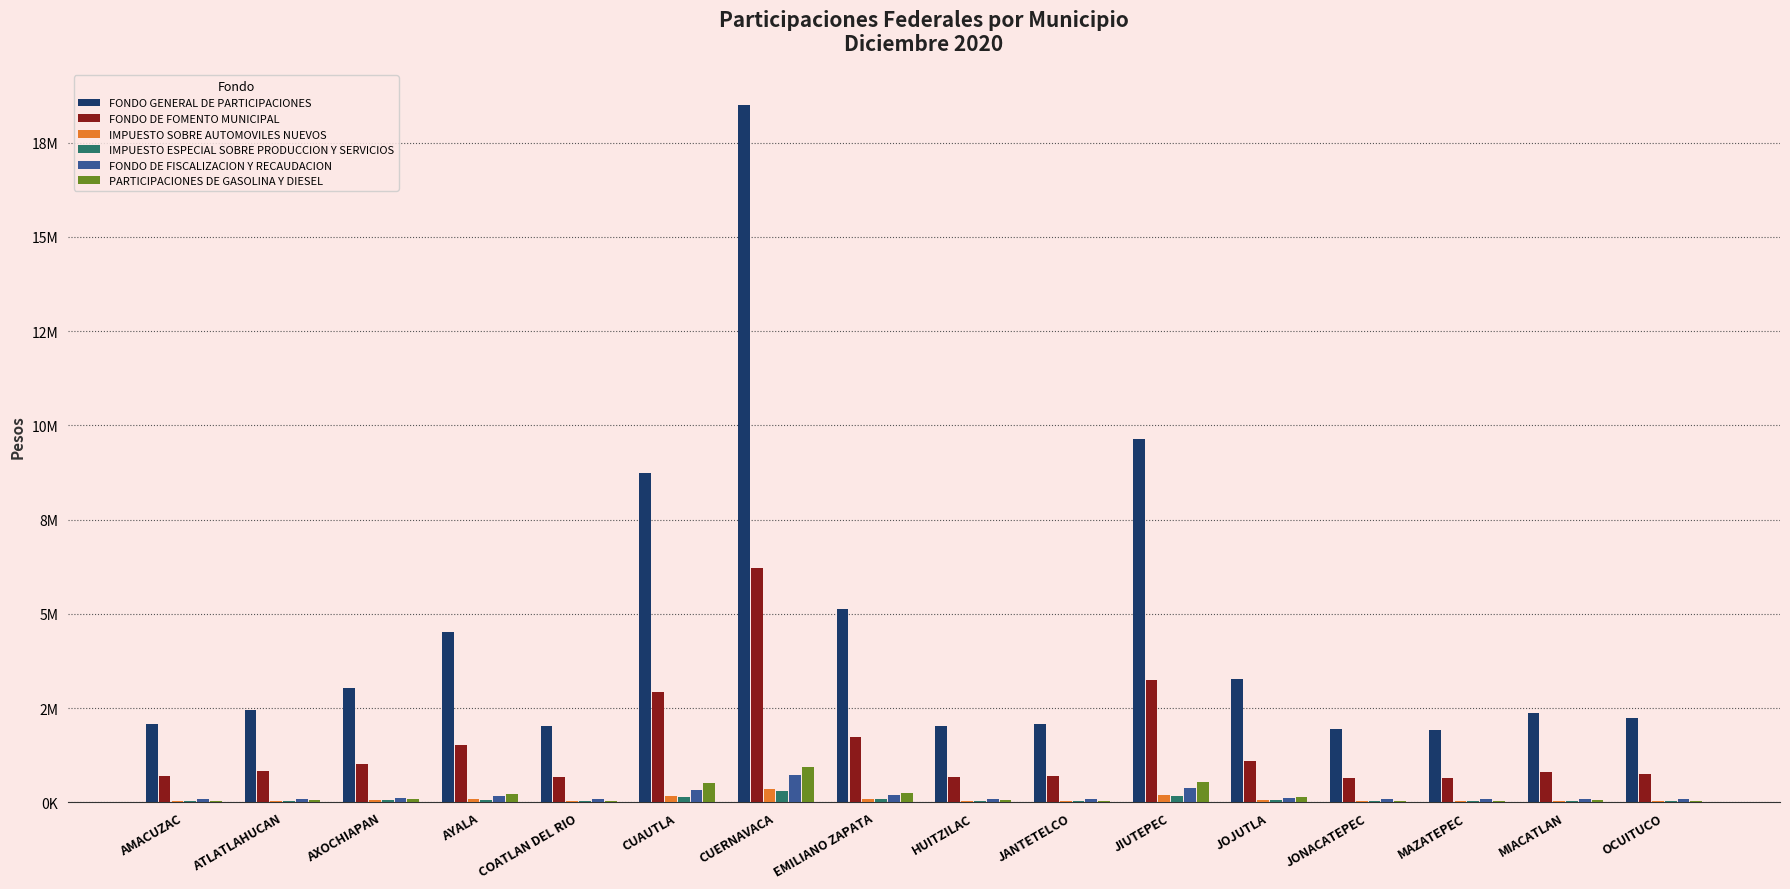

What are all the series names shown in the legend?

FONDO GENERAL DE PARTICIPACIONES, FONDO DE FOMENTO MUNICIPAL, IMPUESTO SOBRE AUTOMOVILES NUEVOS, IMPUESTO ESPECIAL SOBRE PRODUCCION Y SERVICIOS, FONDO DE FISCALIZACION Y RECAUDACION, PARTICIPACIONES DE GASOLINA Y DIESEL